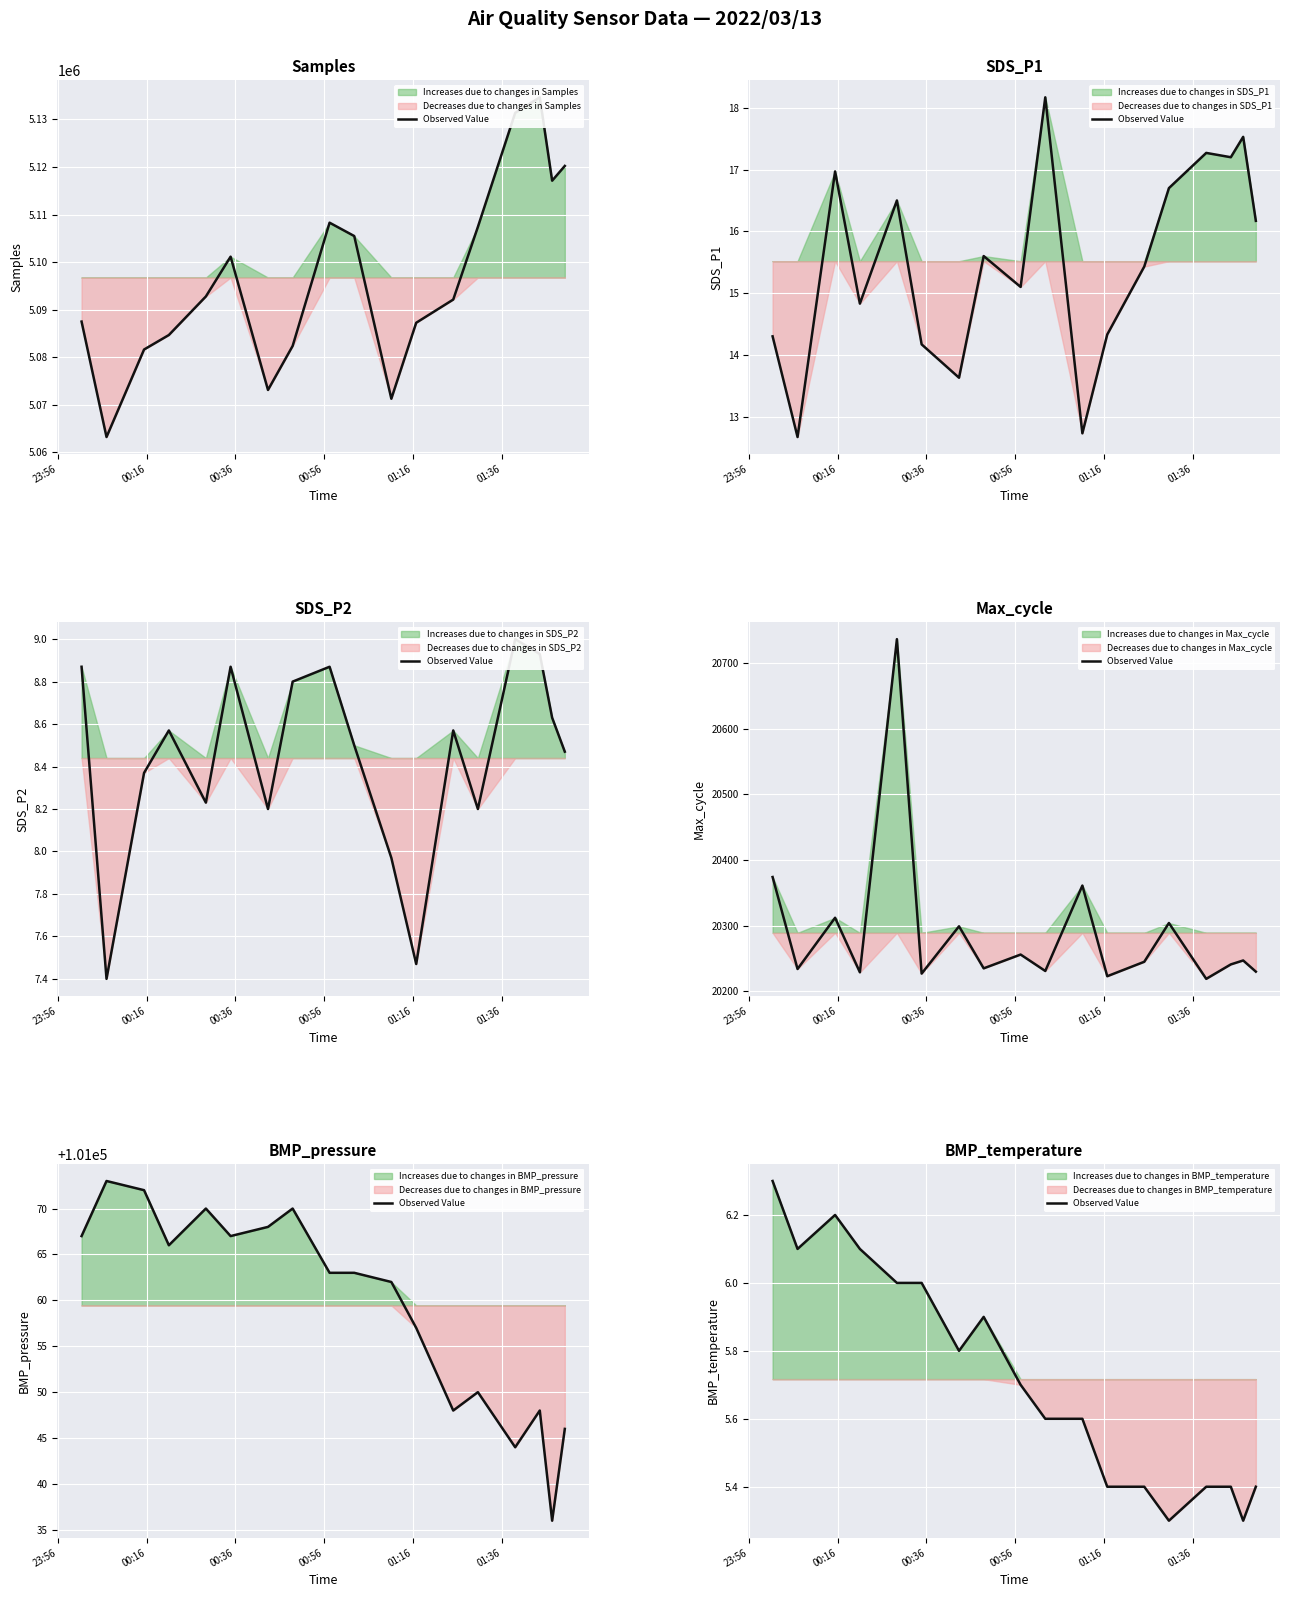

How many lines are shown in the chart?

1